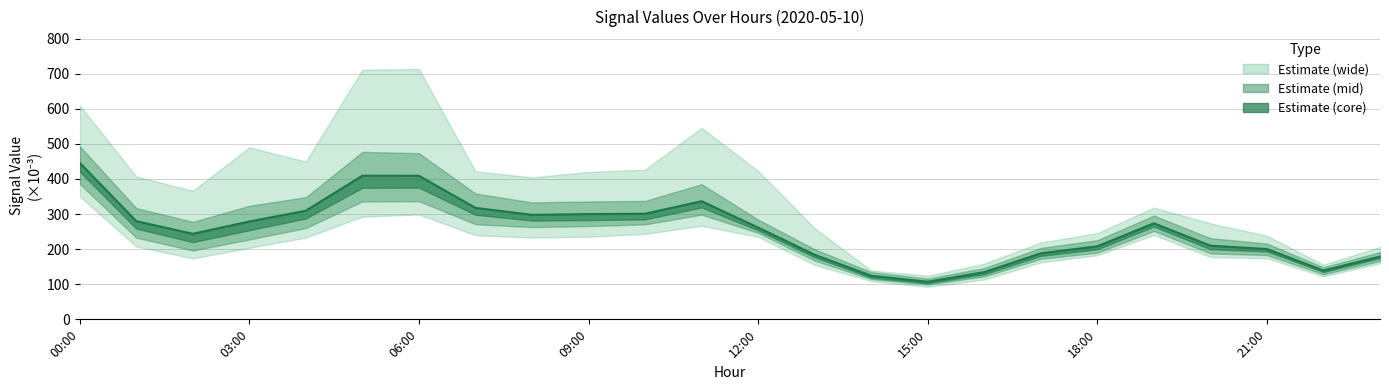

What is the maximum value shown in the chart?

446.0